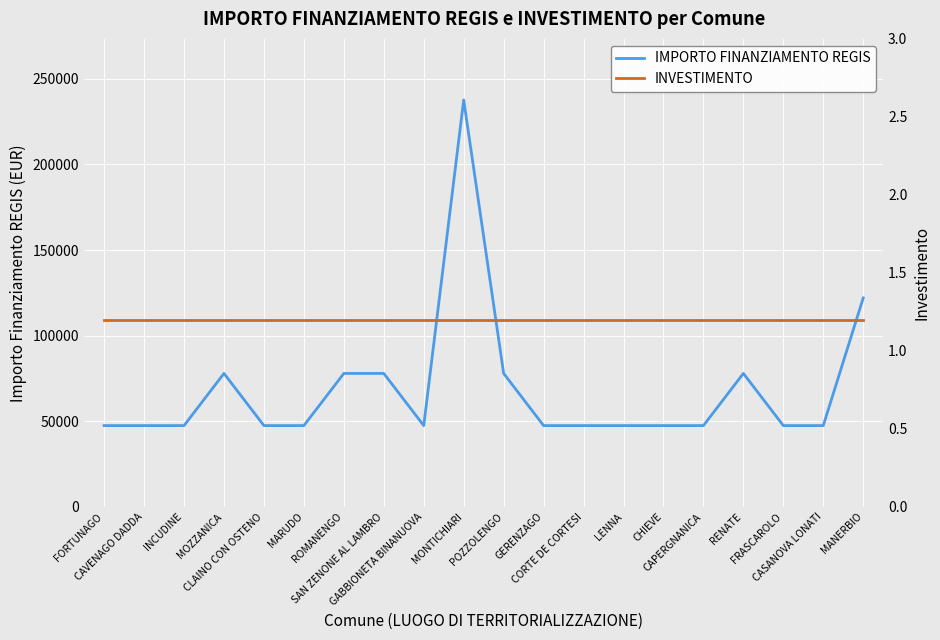

What is the label of the 15th point from the right?

MARUDO